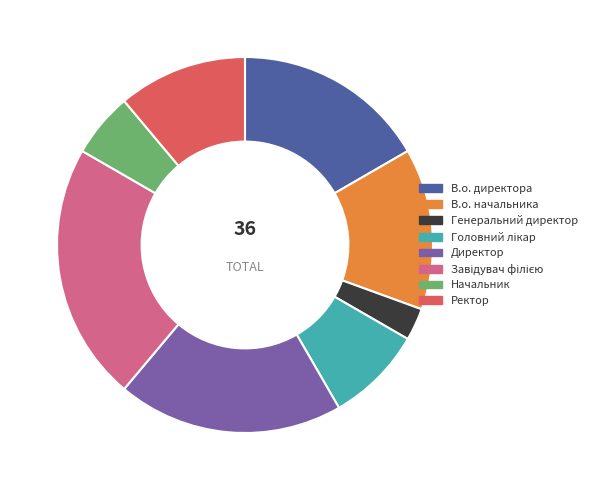

How many slices are in this pie chart?

8